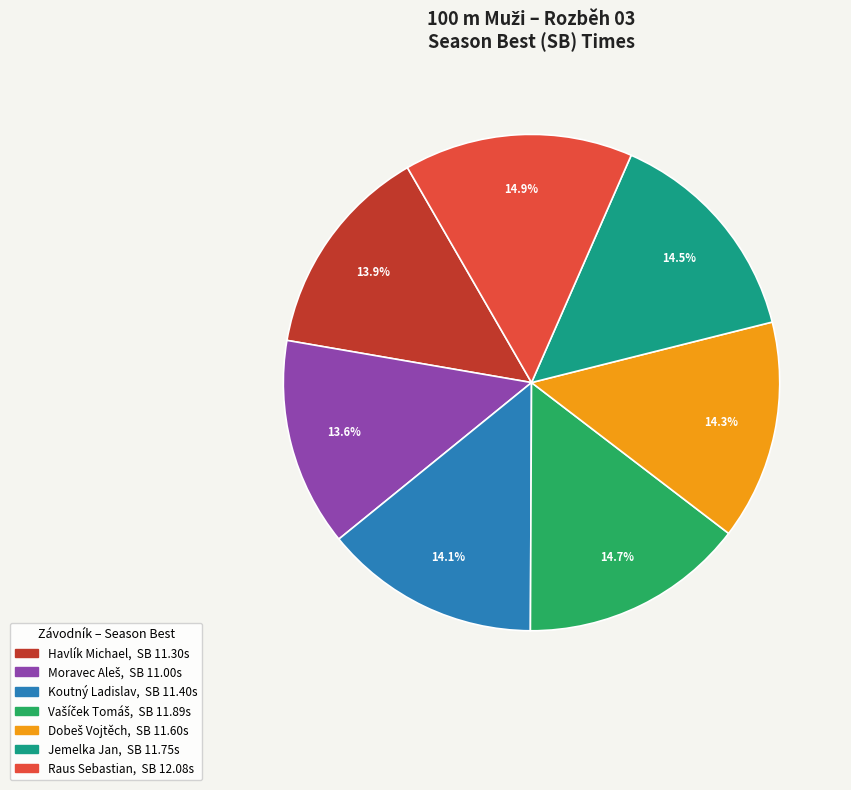

True or false: Havlík Michael accounts for 14% of the total.

True